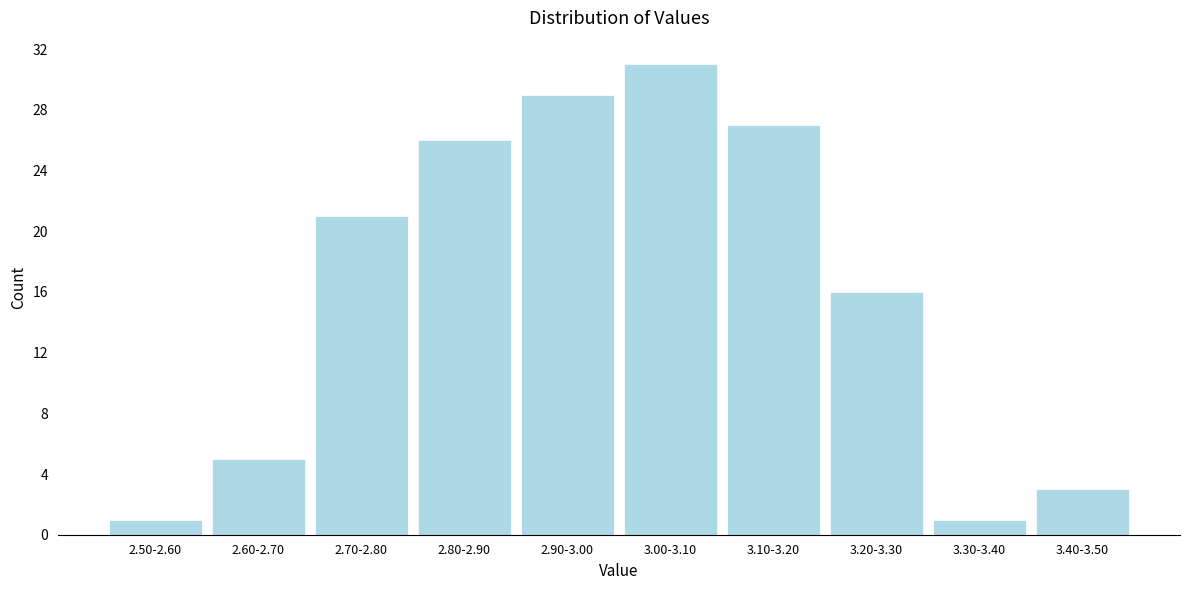

Reading right to left, transcribe all the data shown in this chart.

3.40-3.50=3	3.30-3.40=1	3.20-3.30=16	3.10-3.20=27	3.00-3.10=31	2.90-3.00=29	2.80-2.90=26	2.70-2.80=21	2.60-2.70=5	2.50-2.60=1